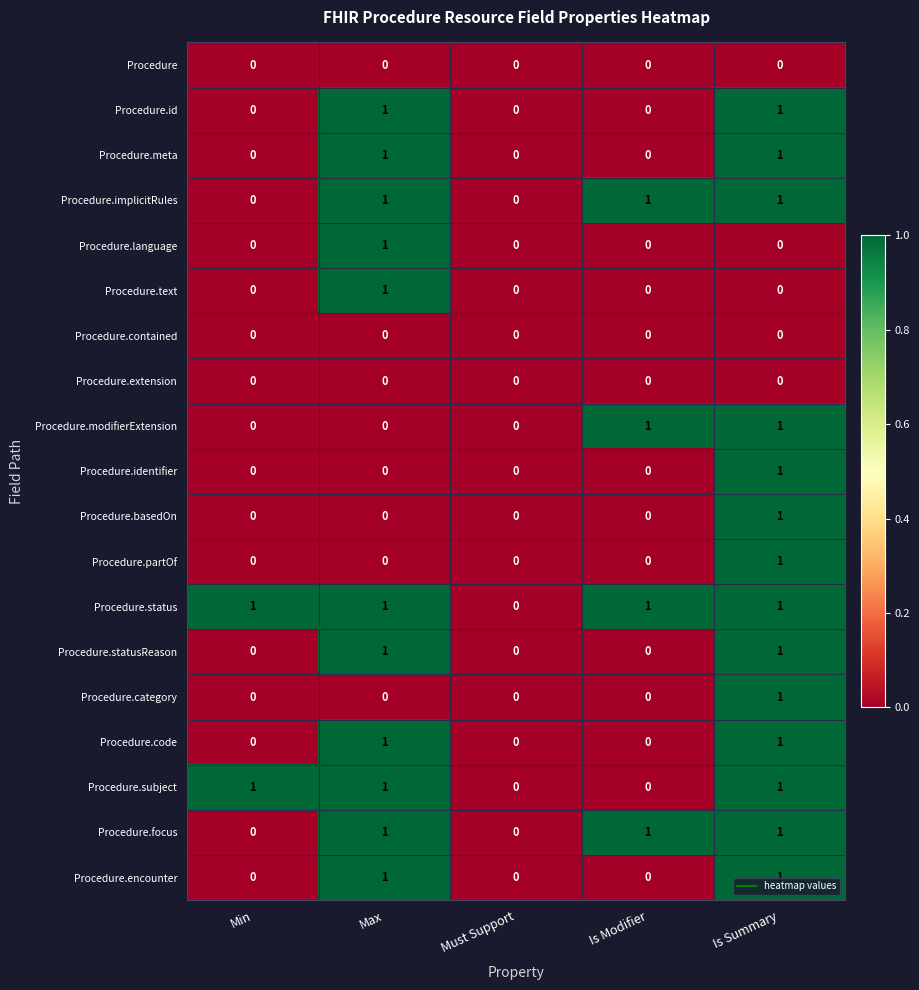

Which category has the highest value in the Procedure.category series?

Is Summary